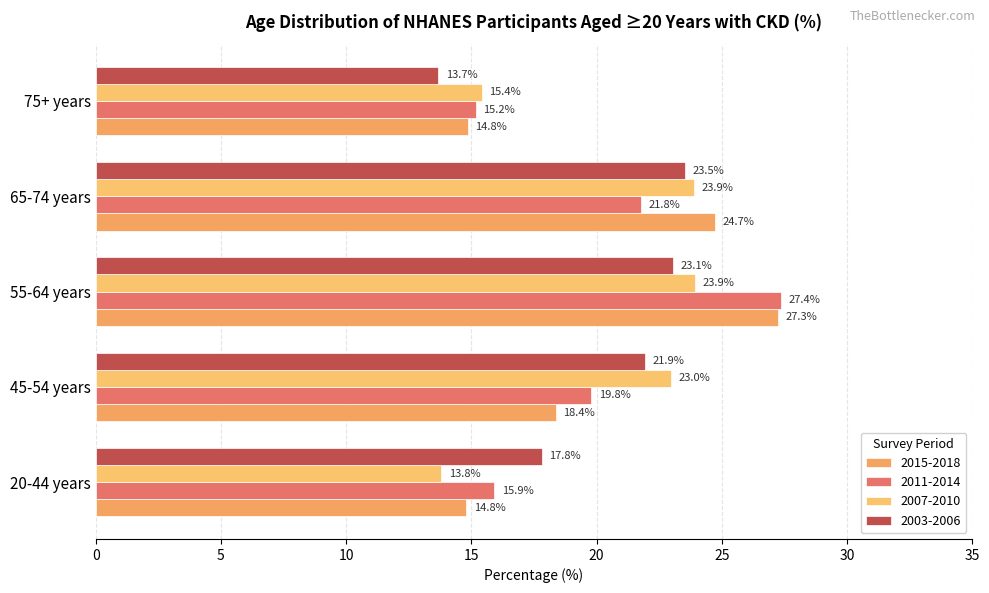

What is the sum of the 2015-2018 values at 75+ years and 45-54 years?

33.2